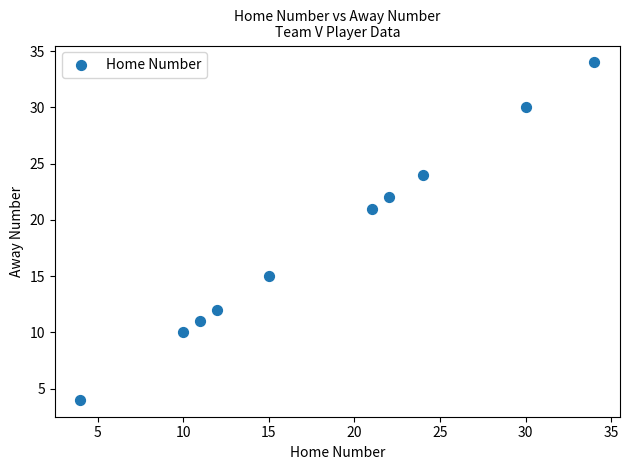

What Y value in the scatter plot is closest to 19?

21